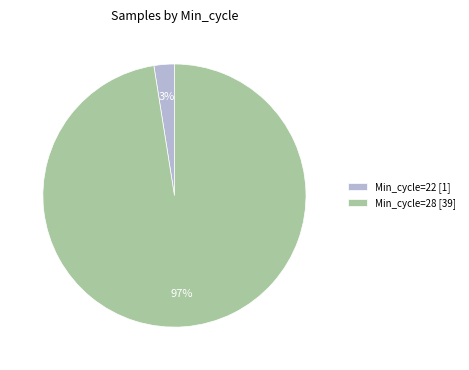

Does any single category account for the majority?

Yes